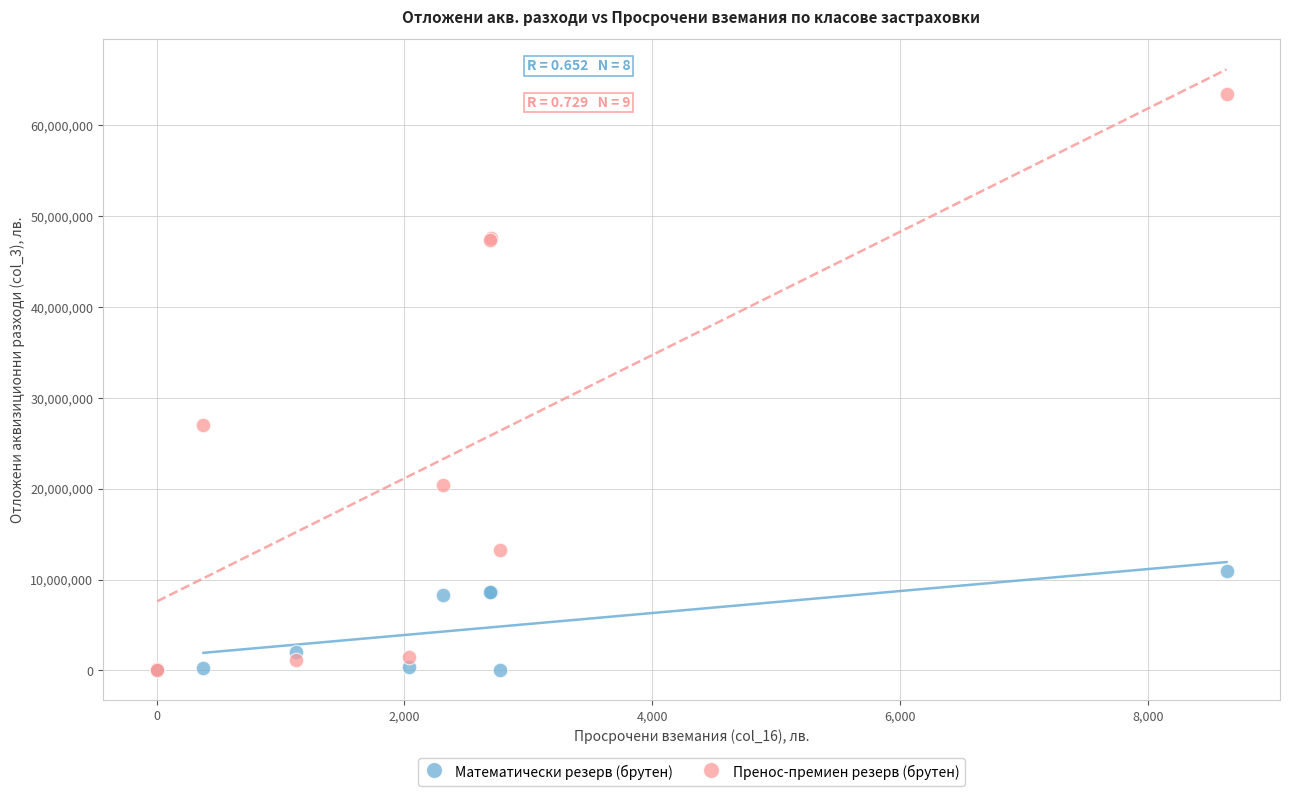

Which series reaches the maximum Y coordinate?

Пренос-премиен резерв (брутен)